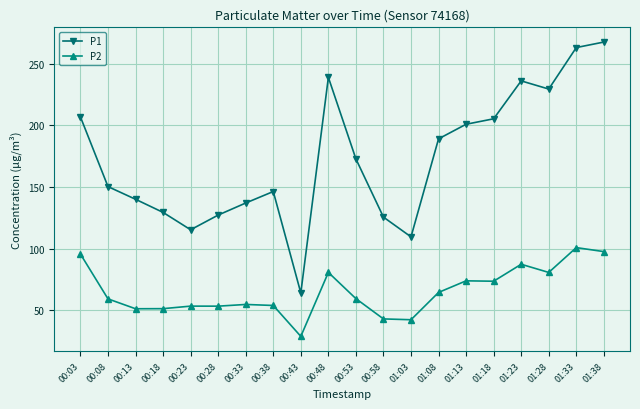

What is the sum of all P1 values?

3455.3